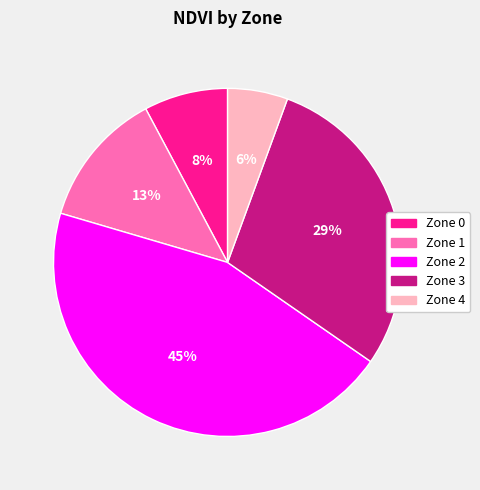

The Zone 4 slice represents 6% of the pie. True or false?

True